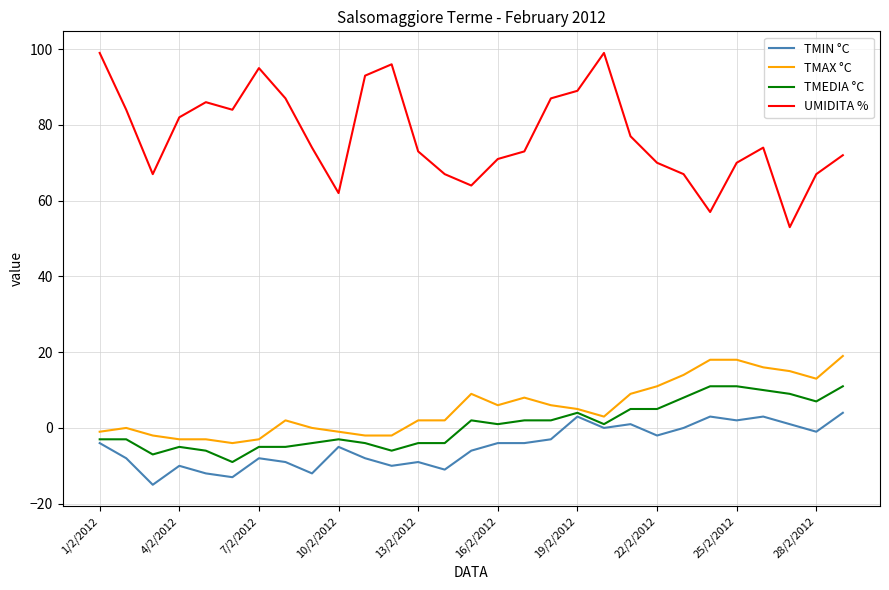

What is the greatest value displayed?

99